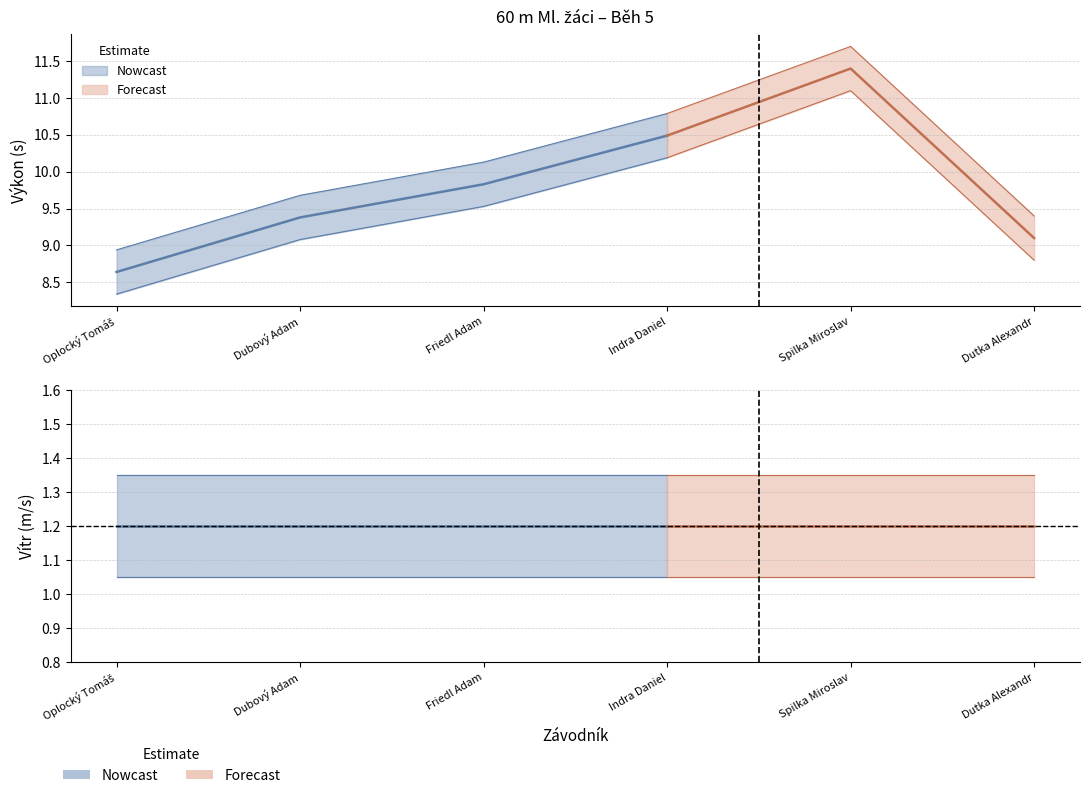

How many values in the Výkon series exceed 9?

5